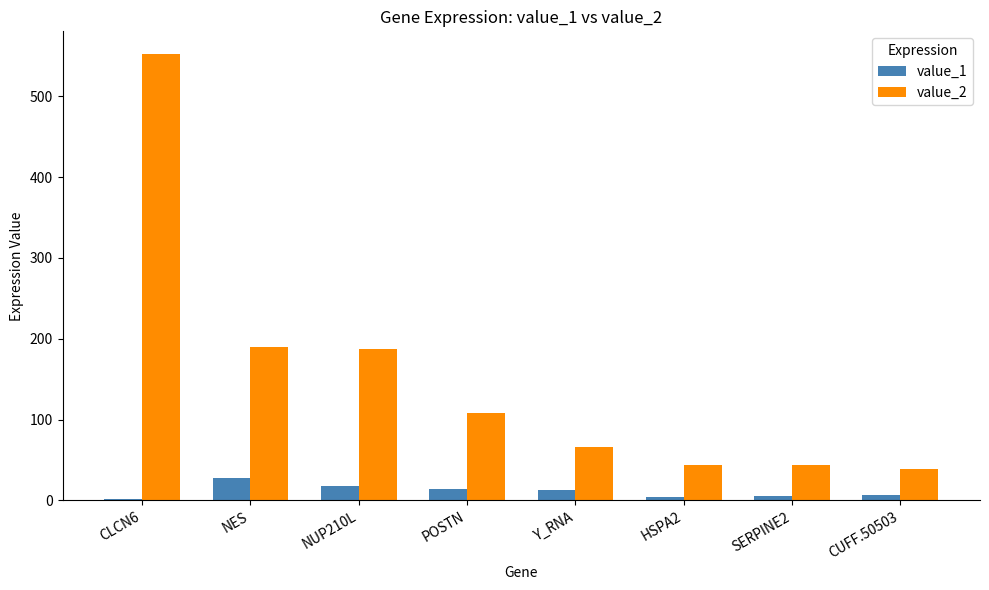

What is the total value across all series at NUP210L?

205.2